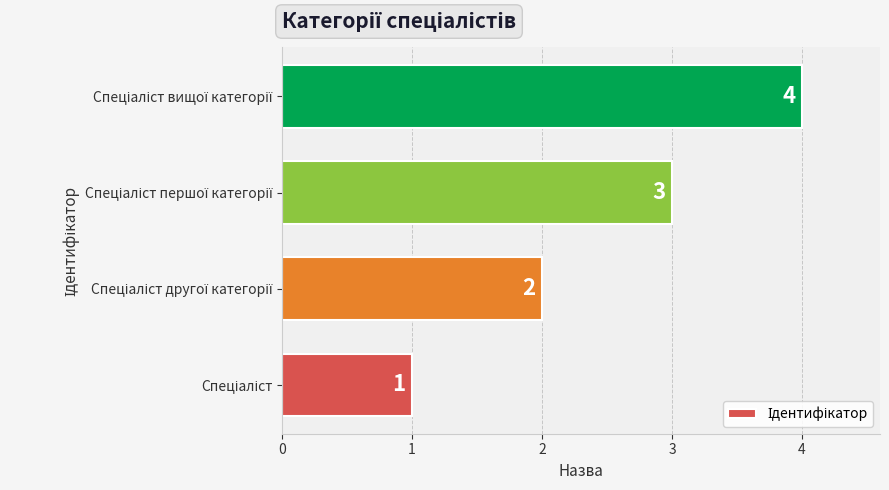

What is the difference between the maximum and minimum values?

3